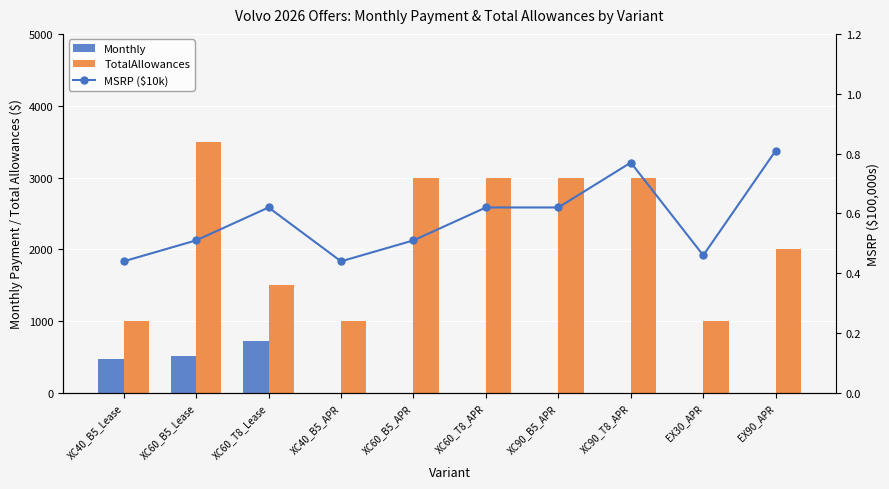

What is the sum of all MSRP ($10k) values?

5.8